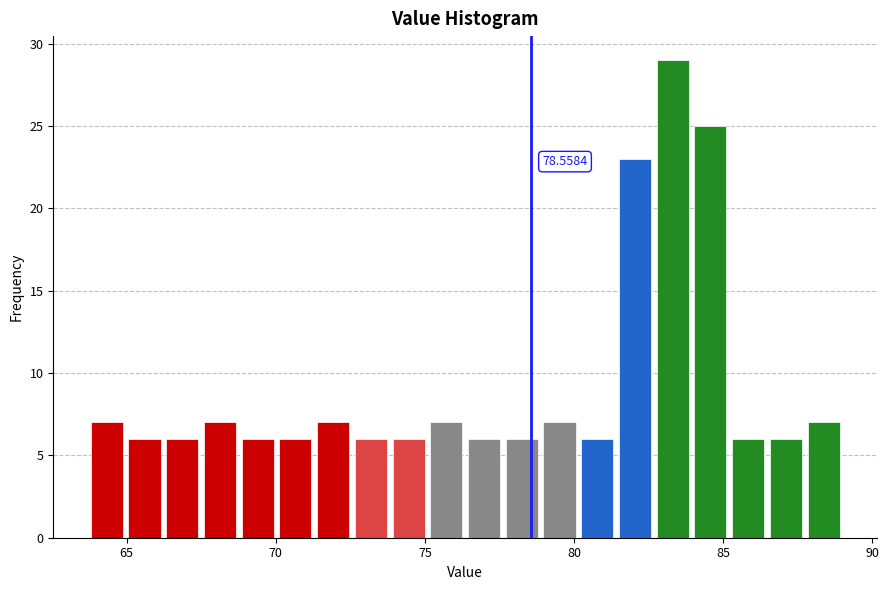

Read against the x-axis, roughly where is the centre of the tallest bar?

83.5